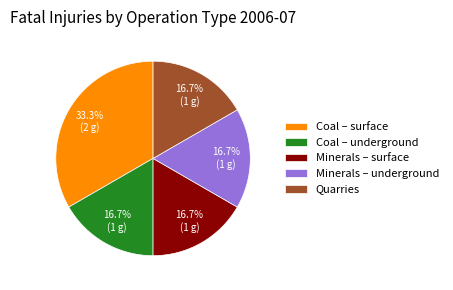

Which category has the biggest portion of the pie?

Coal – surface